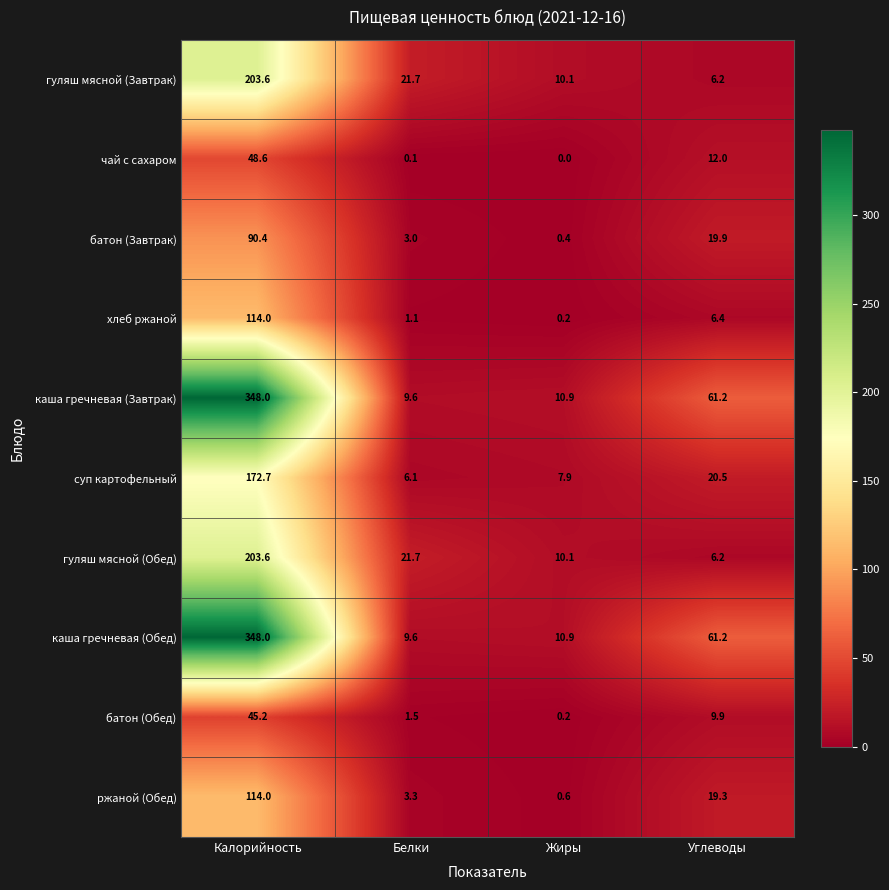

The каша гречневая (Завтрак) series shows 540.1 at Калорийность. True or false?

False